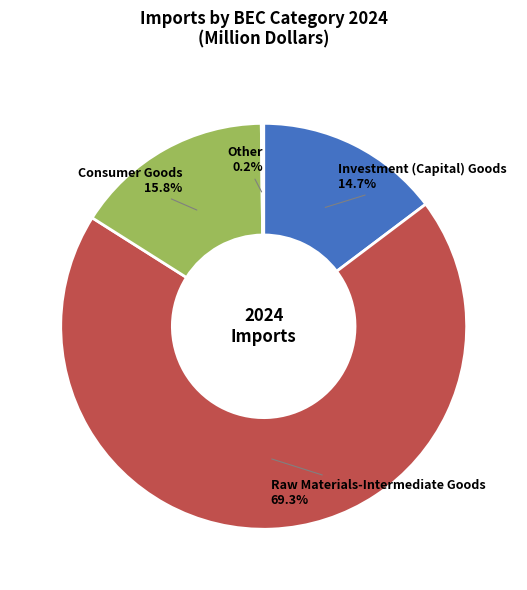

What is the largest slice in the pie chart?

Raw Materials-Intermediate Goods